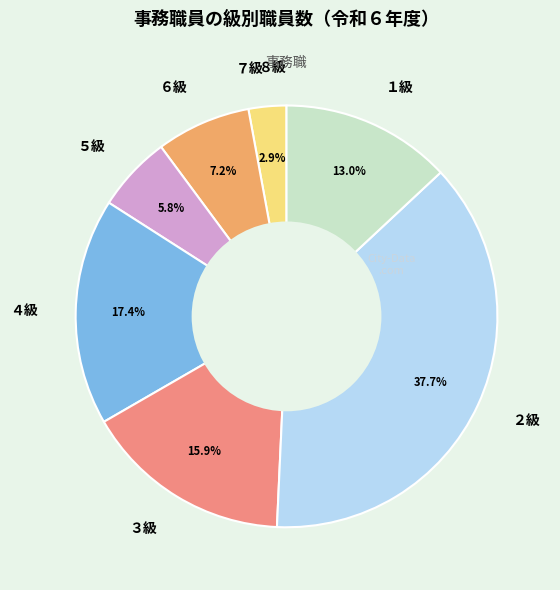

What percentage do ４級 and １級 together represent?

30.4%